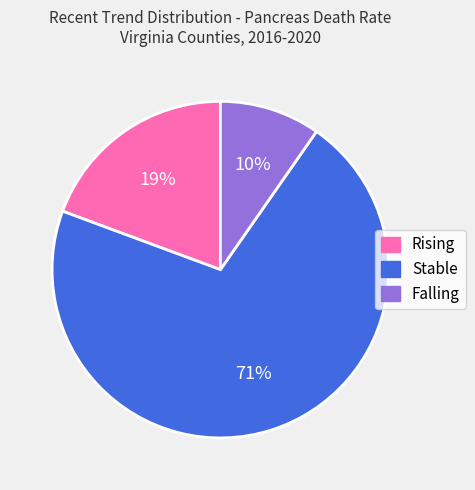

To the nearest percent, what percentage of the pie is Stable?

71%